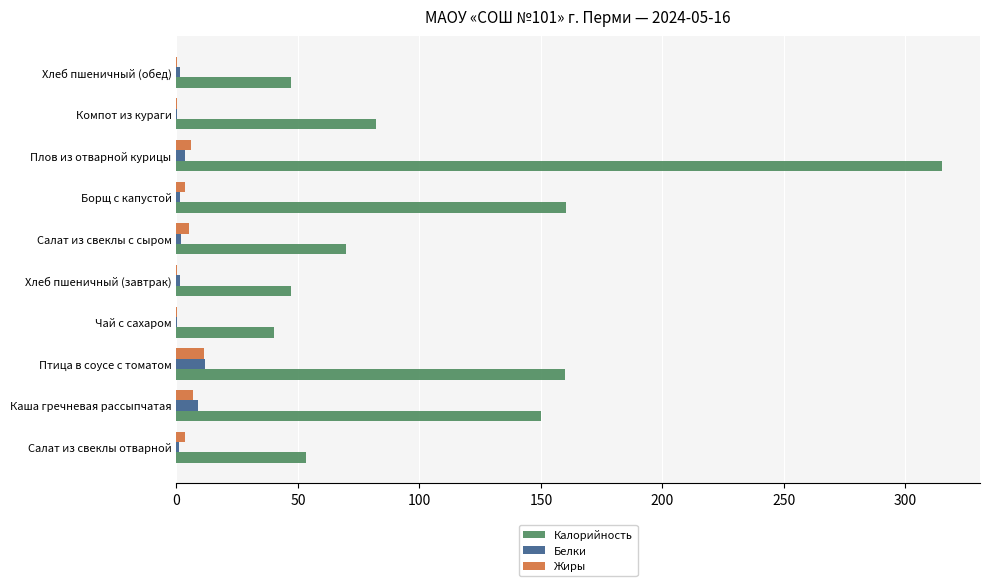

What is the greatest value displayed?

315.0